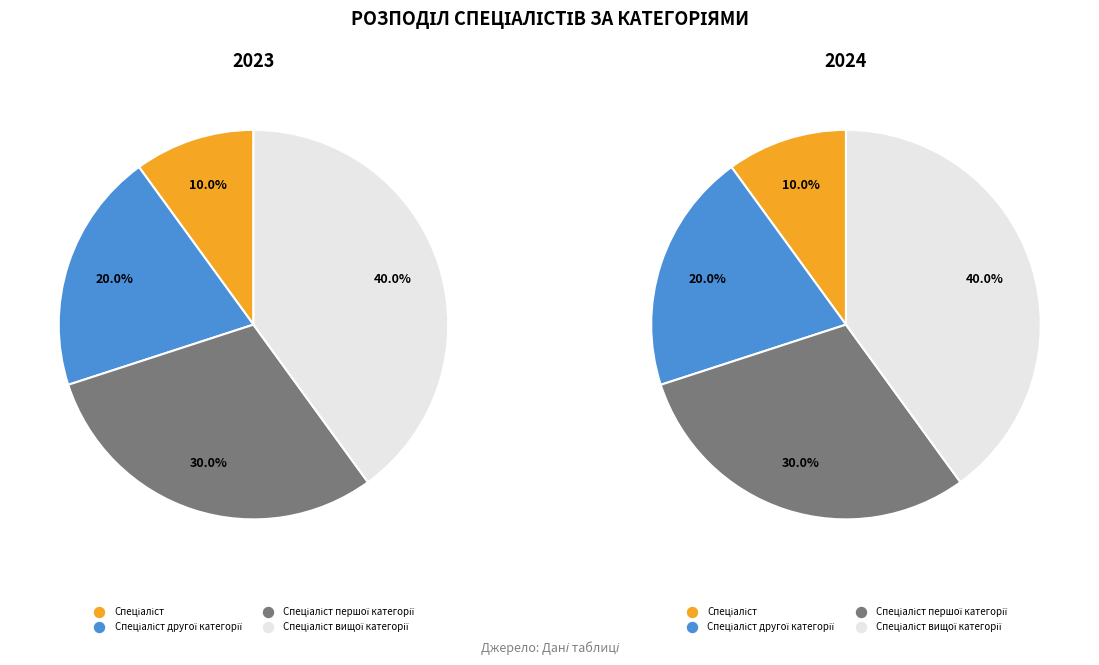

Rank the categories by value from highest to lowest.

Спеціаліст вищої категорії, Спеціаліст першої категорії, Спеціаліст другої категорії, Спеціаліст